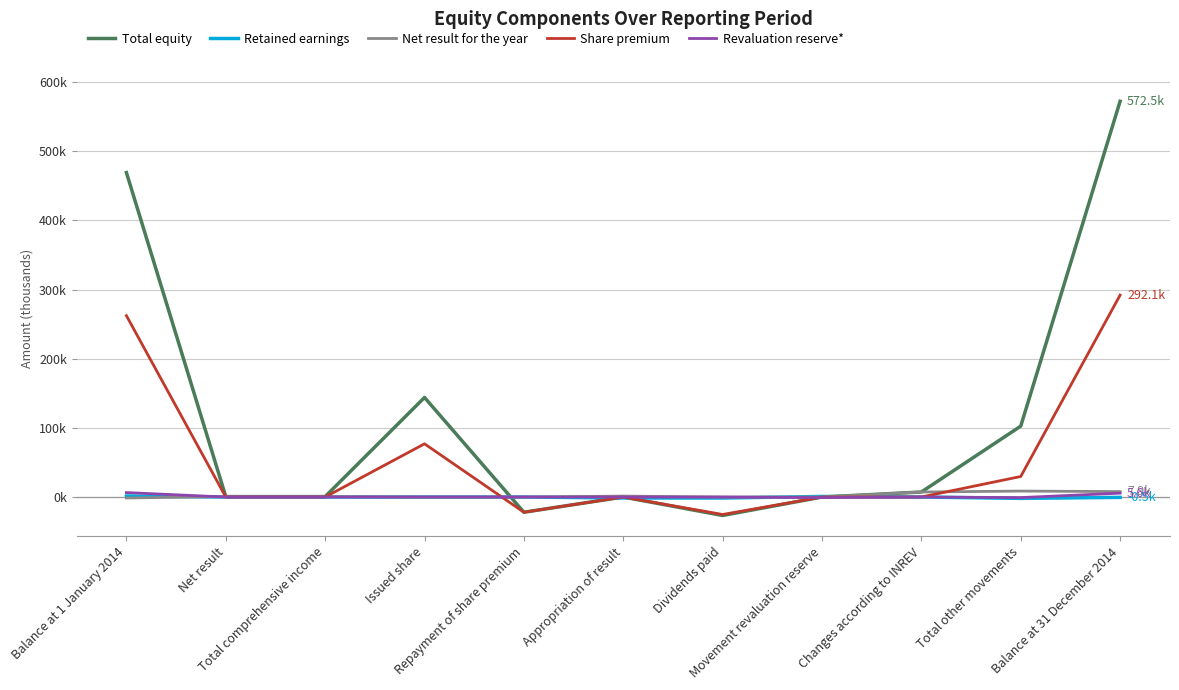

True or false: Revaluation reserve* has a value of -3.1 at Dividends paid.

False